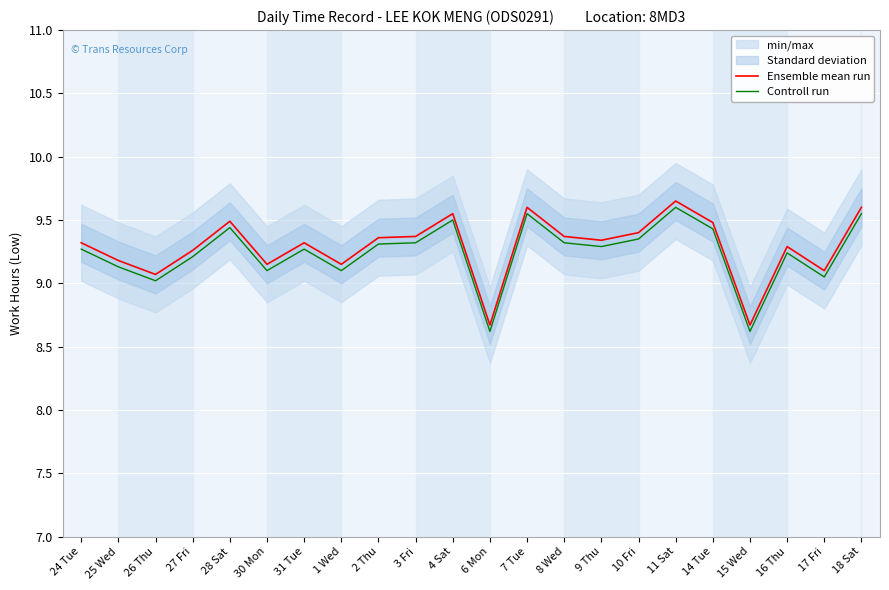

Which series changed the most between 26 Thu and 1 Wed?

Ensemble mean run